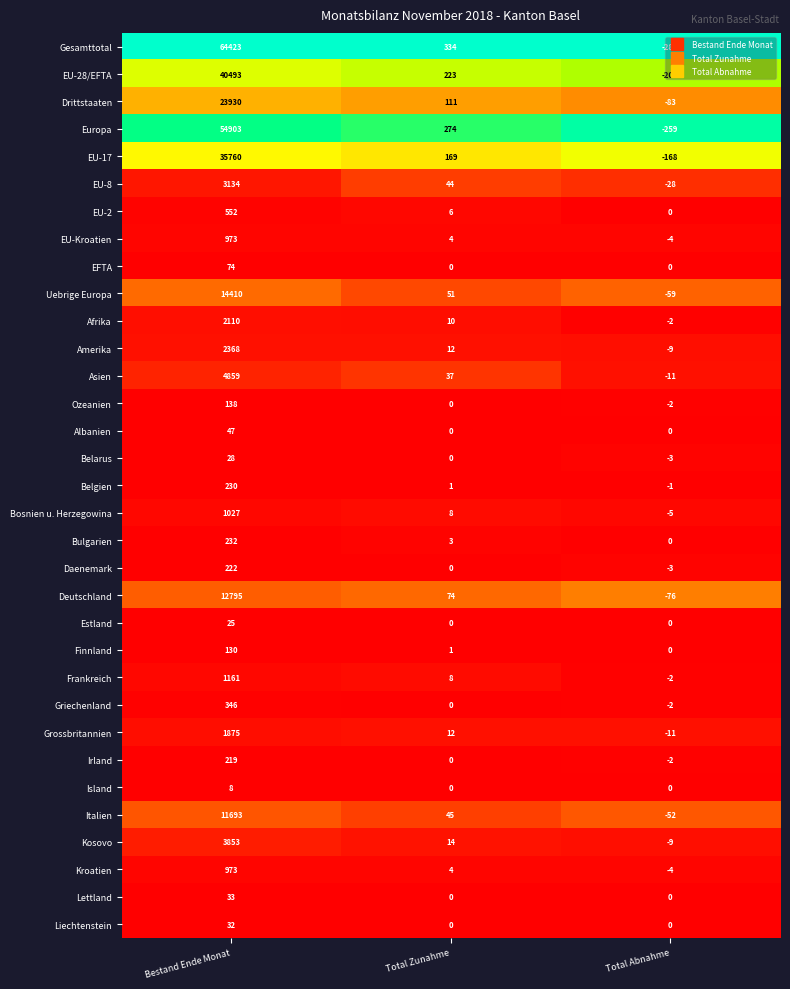

At which label is Gesamttotal closest to 32070?

Total Zunahme